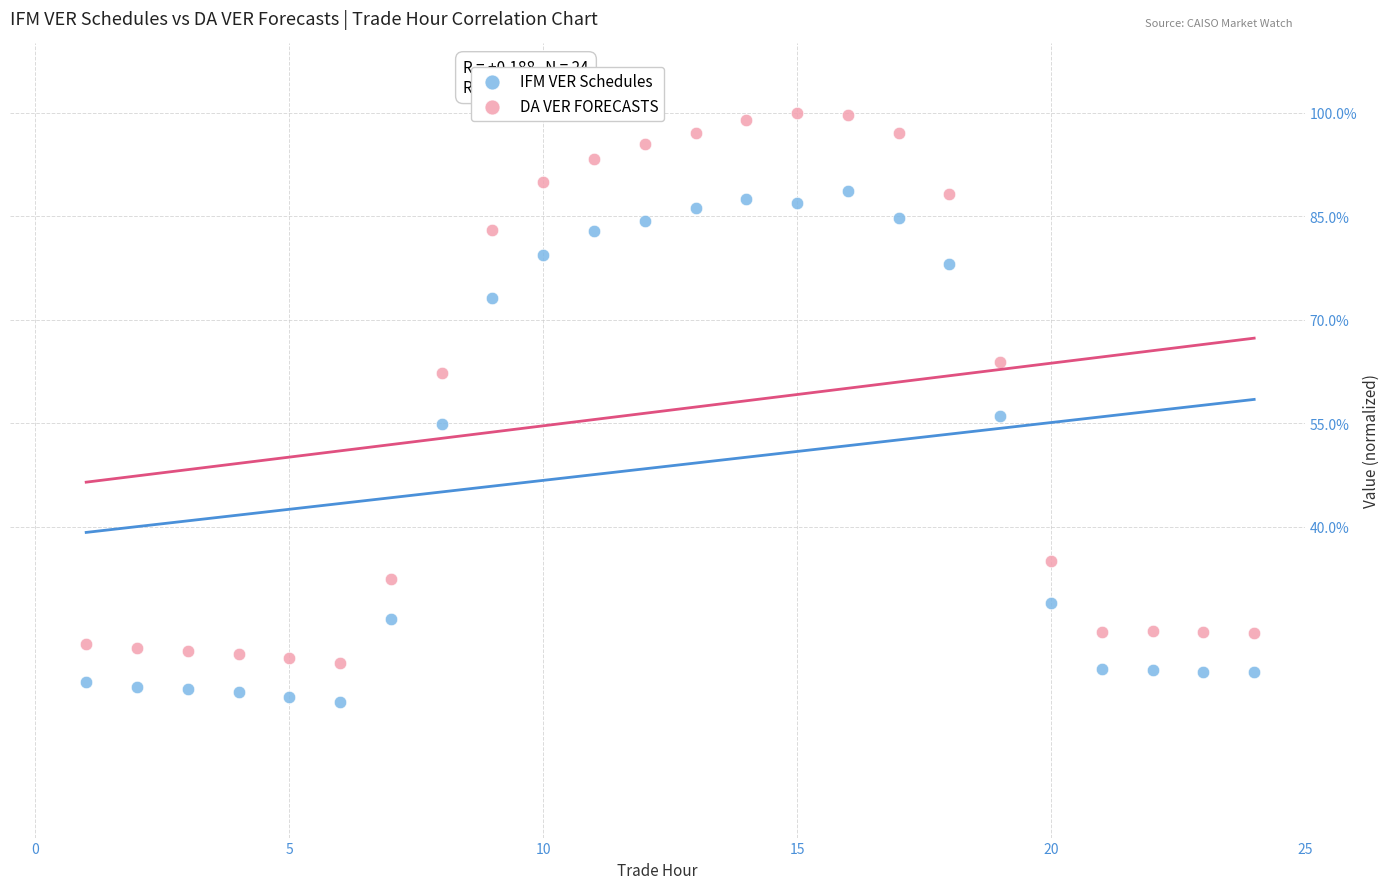

Which series contains the highest Y value?

DA VER FORECASTS